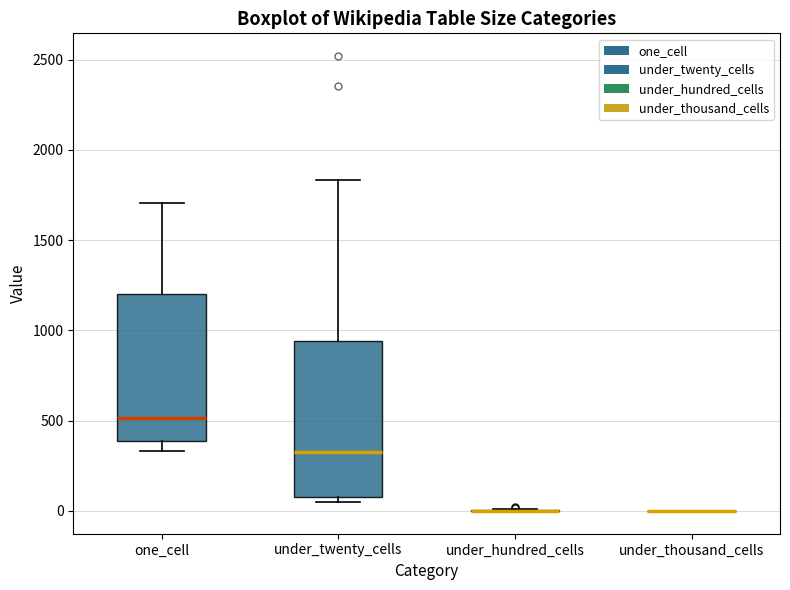

Where is the upper edge of the box for one_cell on the y-axis? The values are not printed on the chart, so give them approximately, as read against the axis.

1200